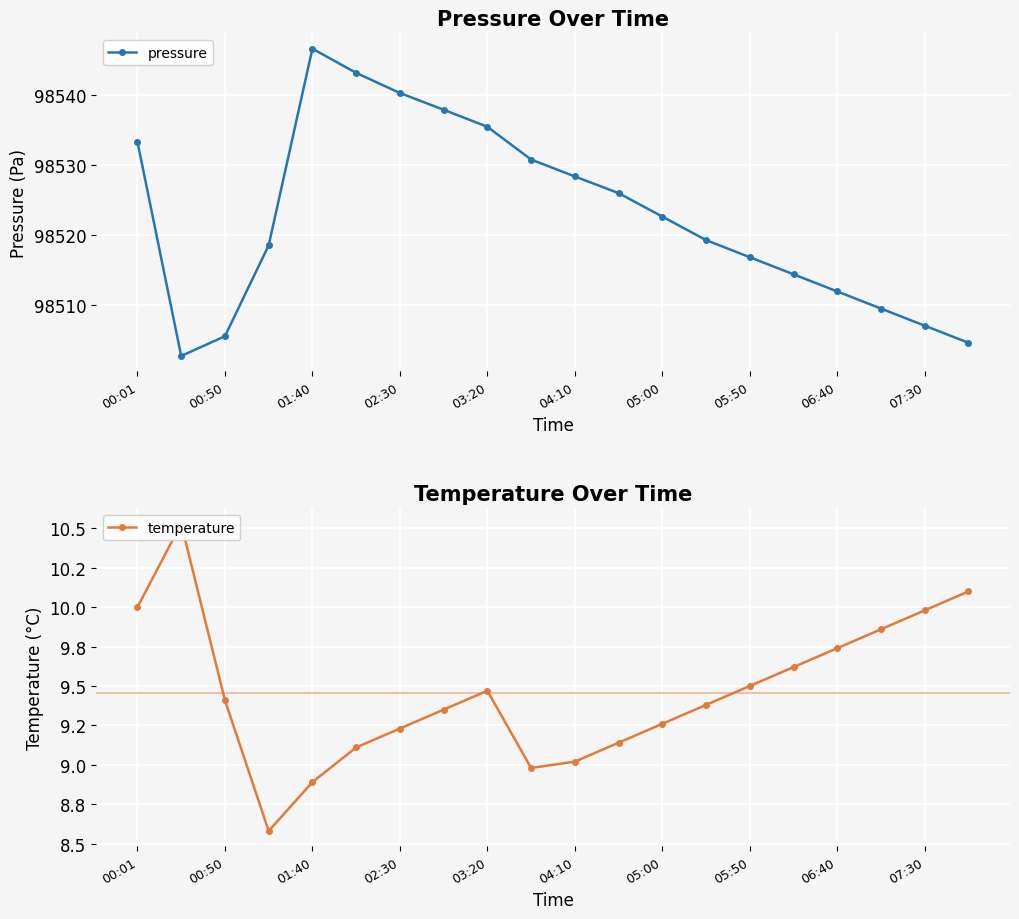

What are all the series names shown in the legend?

pressure, temperature